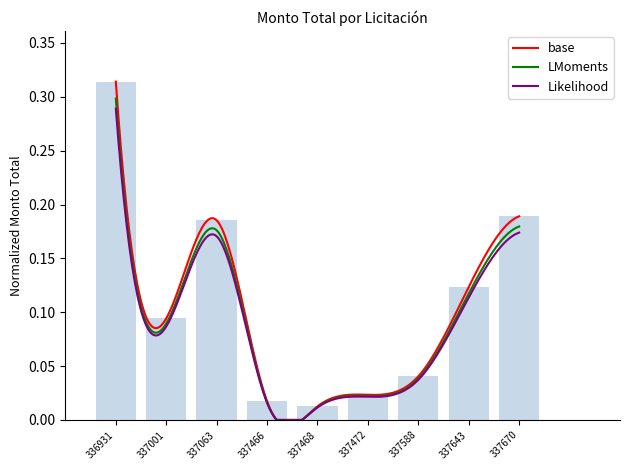

What is the change in value from 337063 to 337468?

-0.2